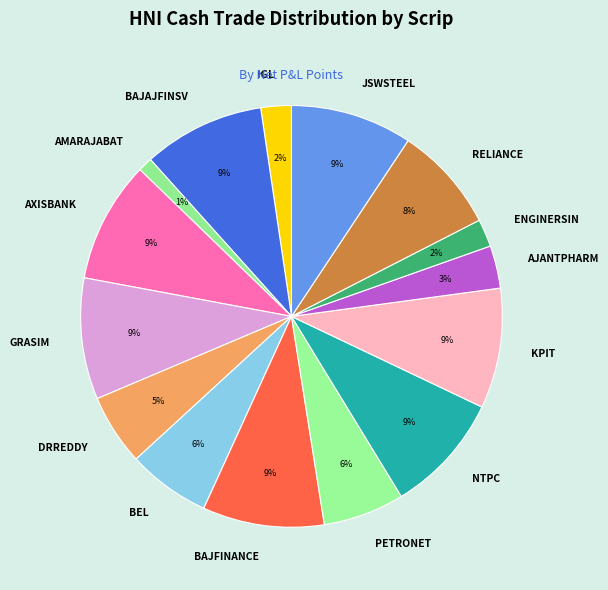

What is the ratio of the value at AMARAJABAT to the value at AXISBANK?

0.1